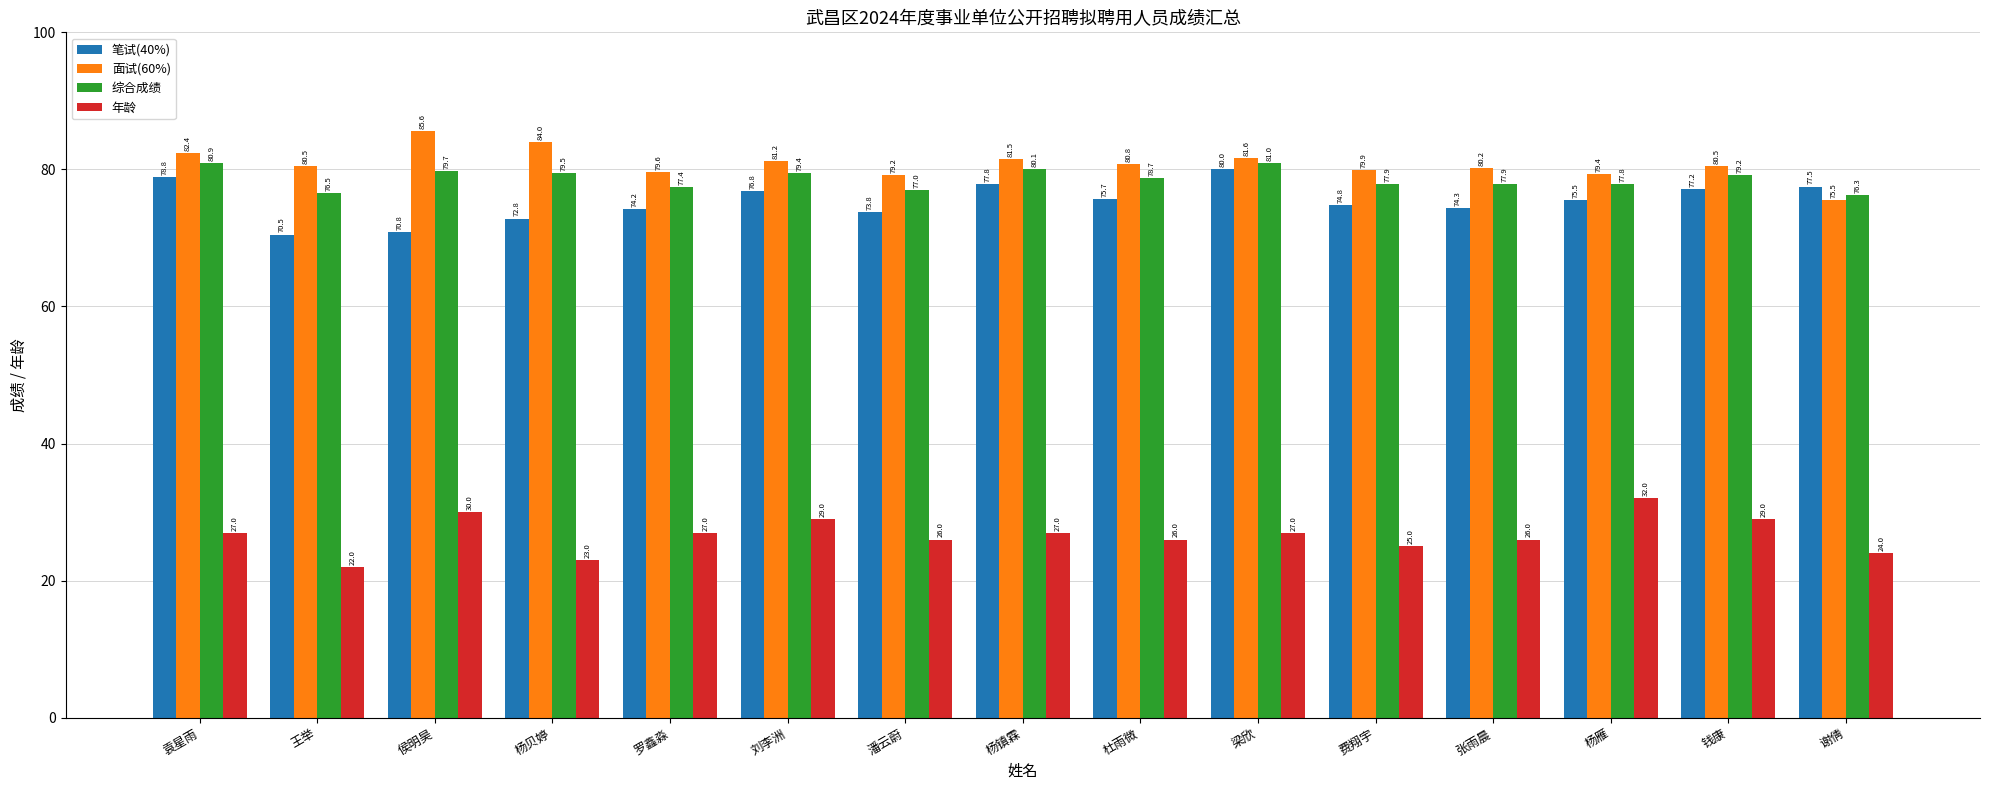

At how many categories does at least one series exceed 78?

14